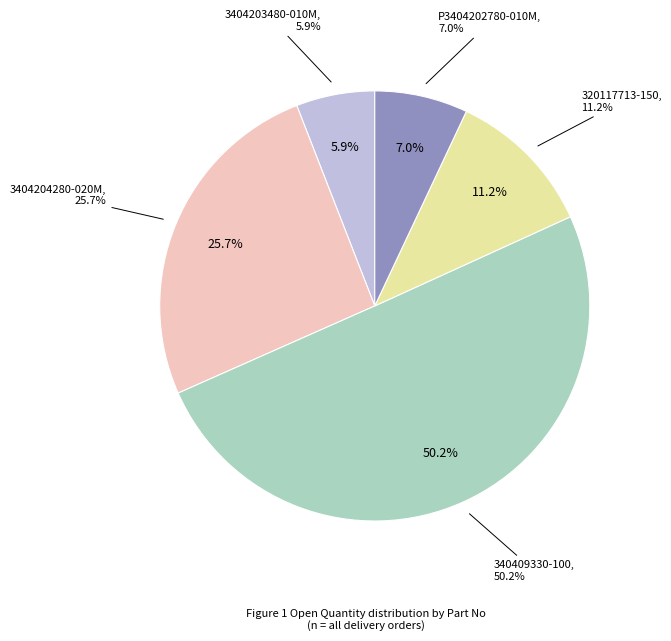

To the nearest percent, what portion does 3404204280-020M represent?

26%